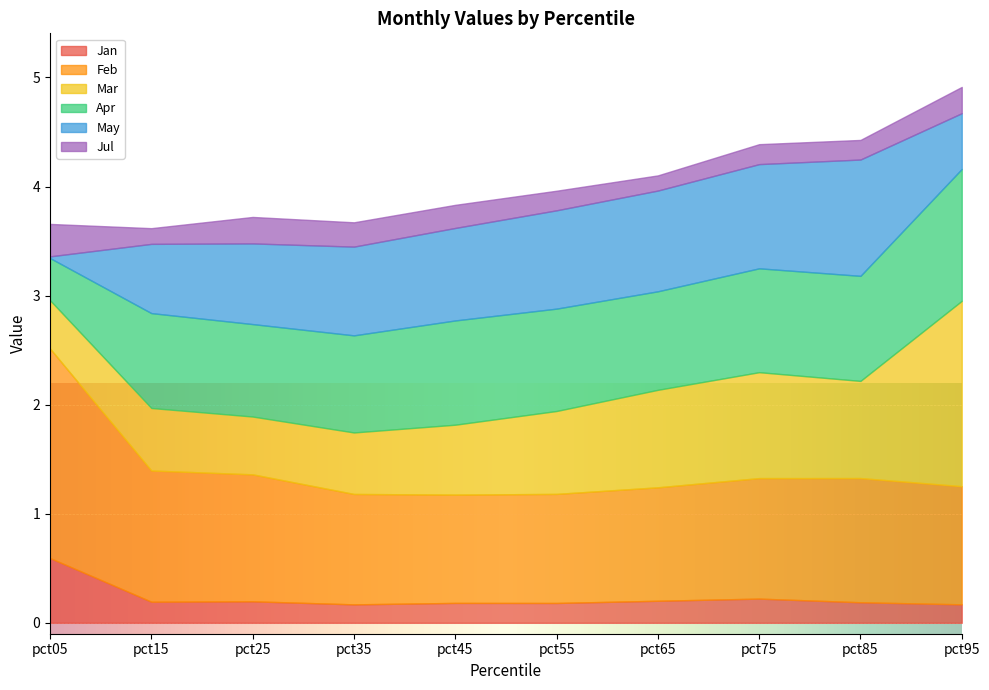

True or false: Jan has more than 2 interior local peaks.

True